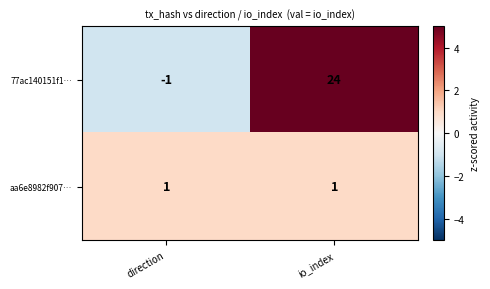

What is the difference between the highest and lowest values at direction?

2